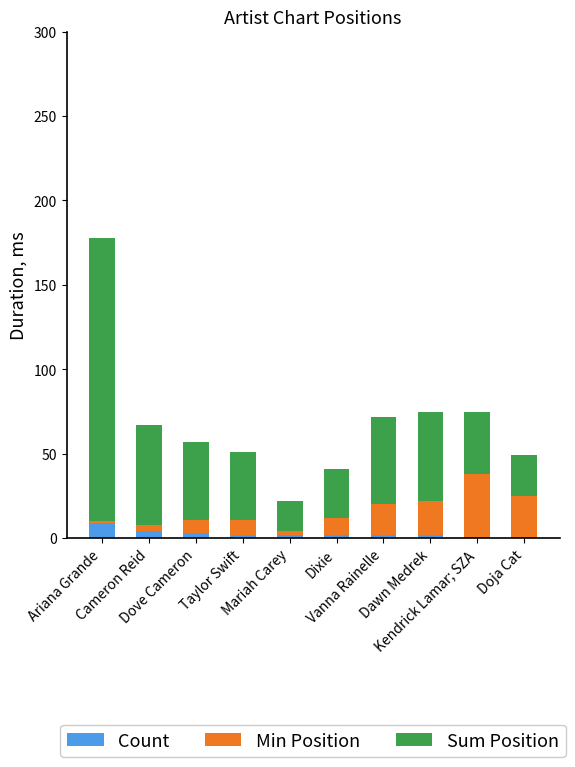

What is the average value of the Count series?

3